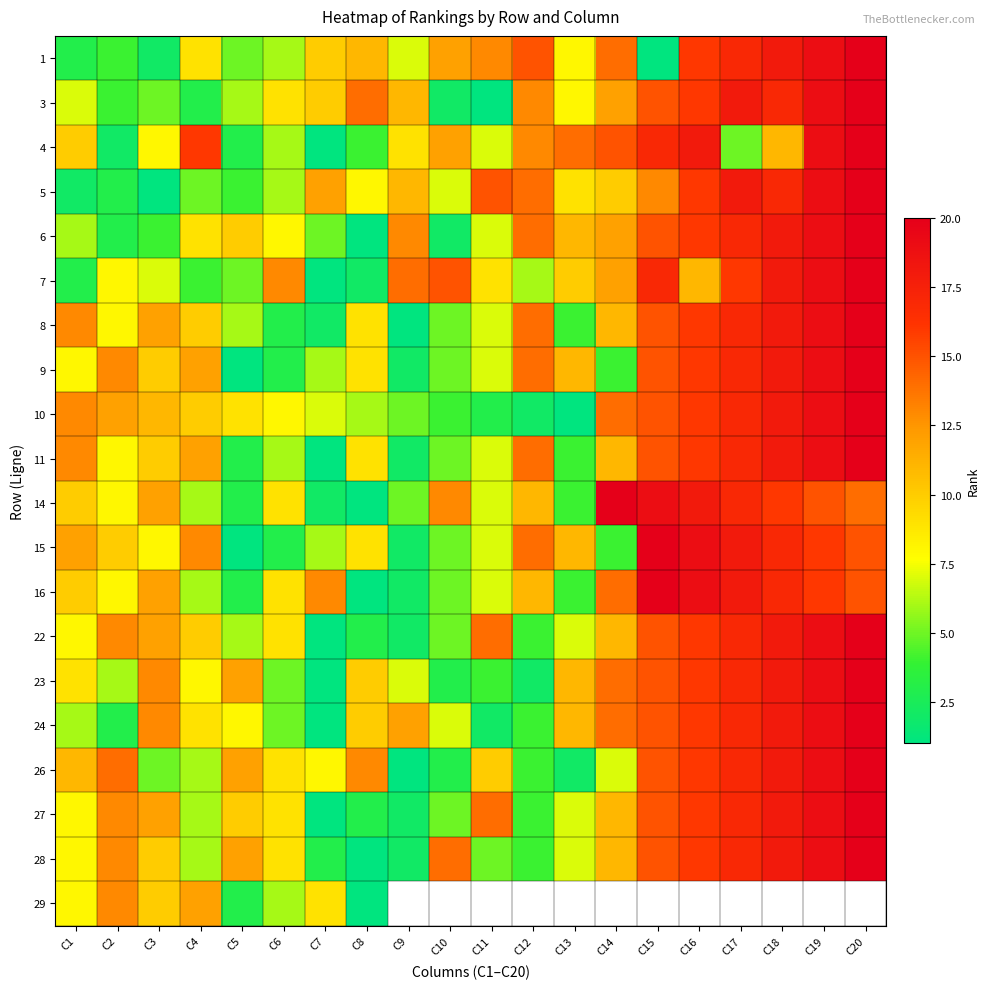

At which category does the chart reach its minimum across all series?

C15